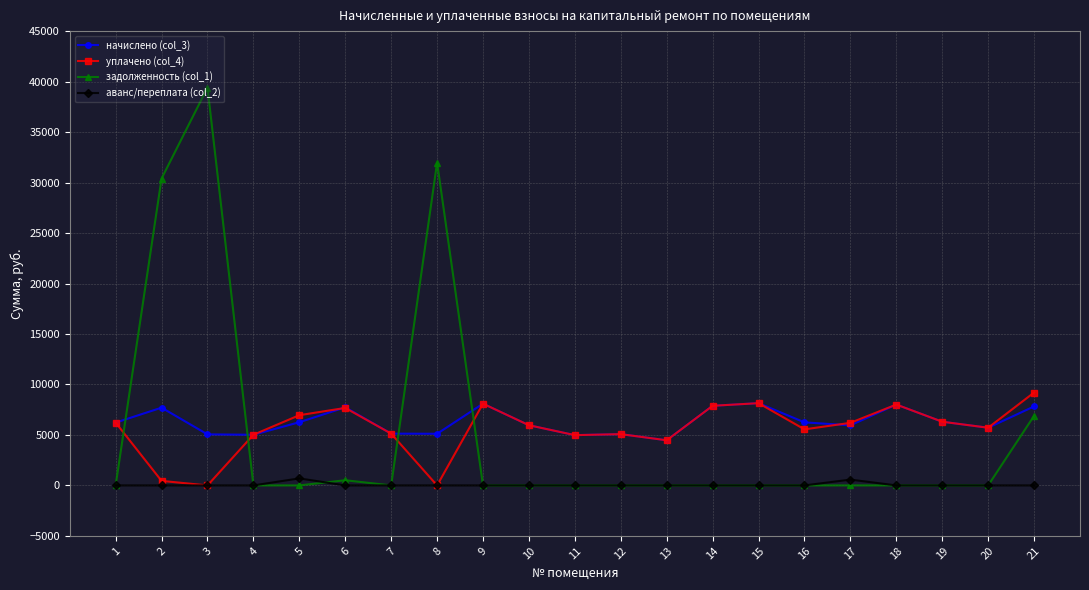

What is the difference between the highest and lowest values at 16?

6247.3